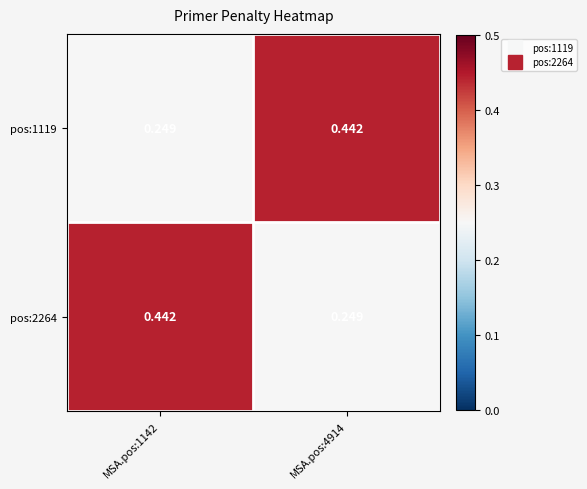

Is the value of pos:2264 at MSA.pos:4914 greater than the value of pos:1119 at MSA.pos:4914?

No